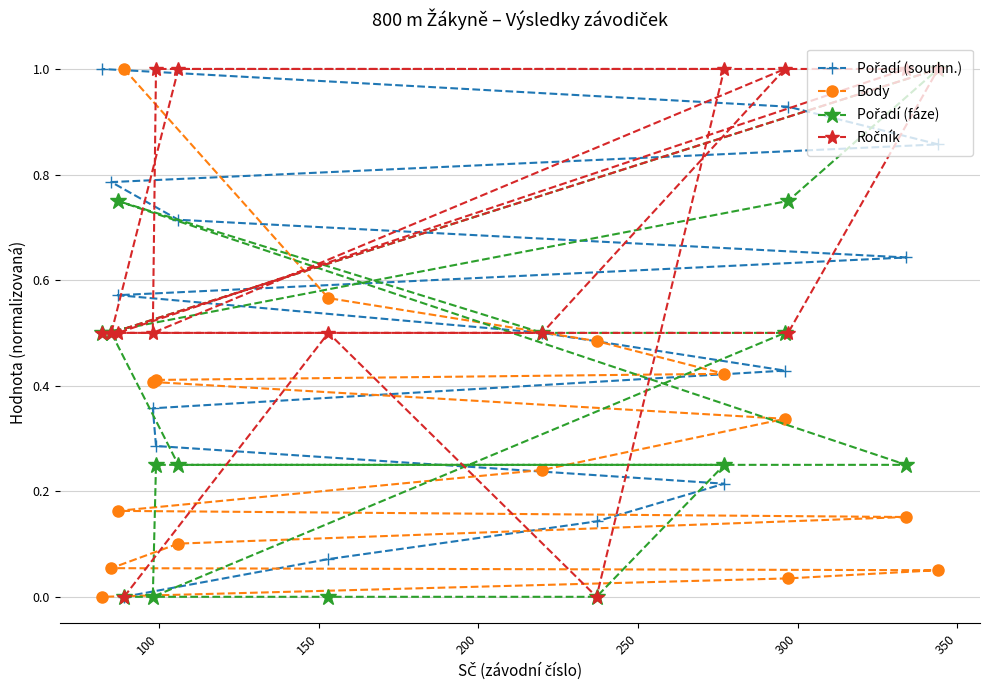

What are all the series names shown in the legend?

Pořadí (sourhn.), Body, Pořadí (fáze), Ročník